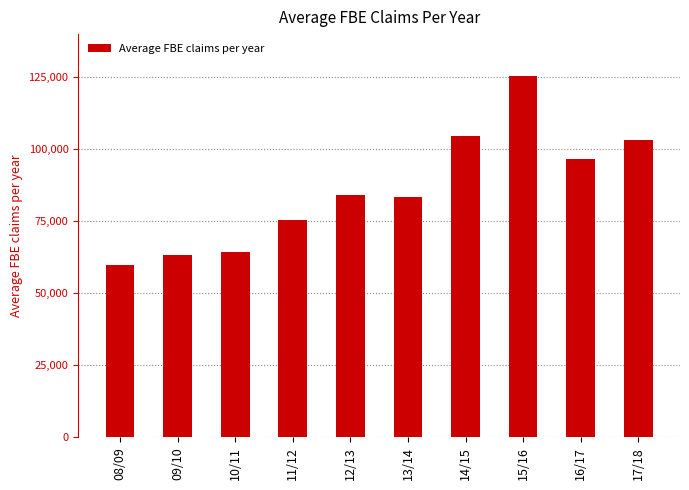

What is the approximate value at 09/10?

63347.0